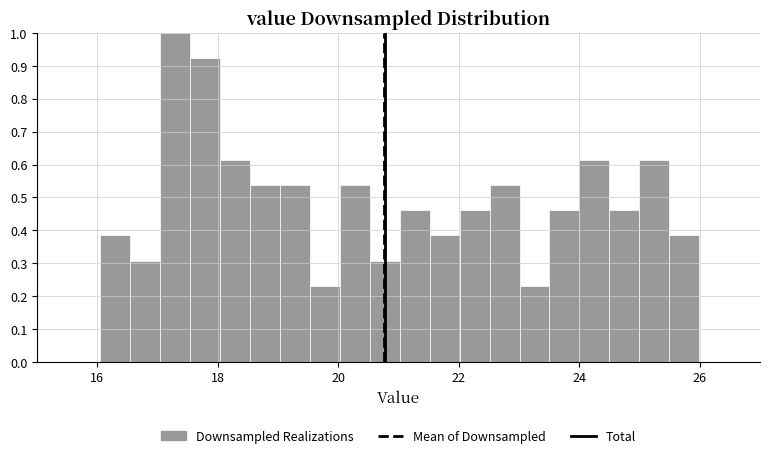

Around what value on the x-axis is the tallest bar? Give the approximate position of its centre, as read against the axis.

17.2